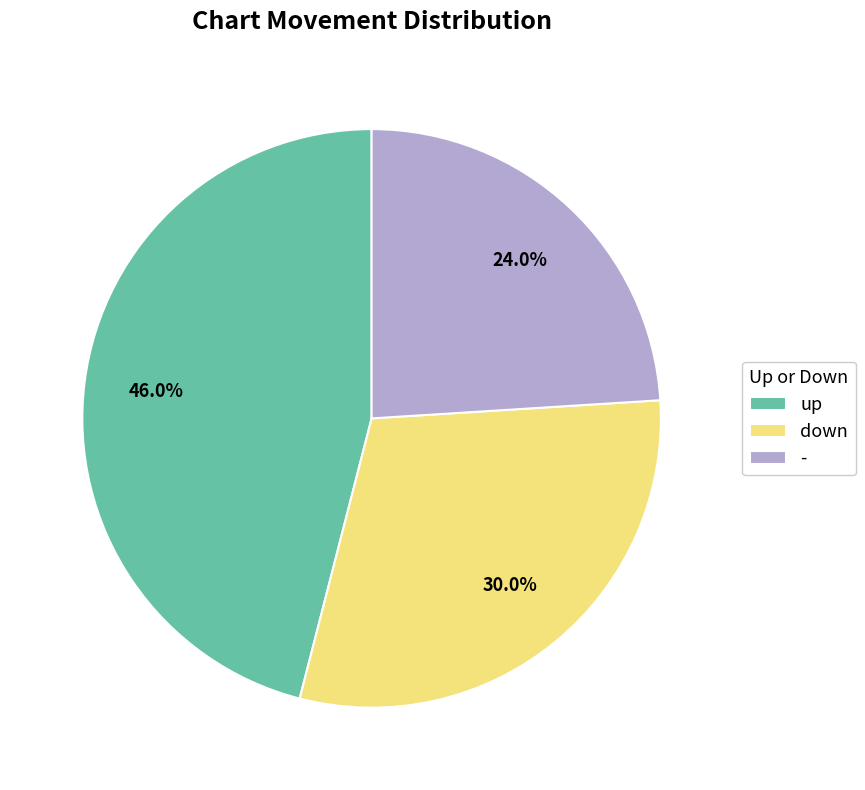

To the nearest percent, what is the average slice percentage?

33%